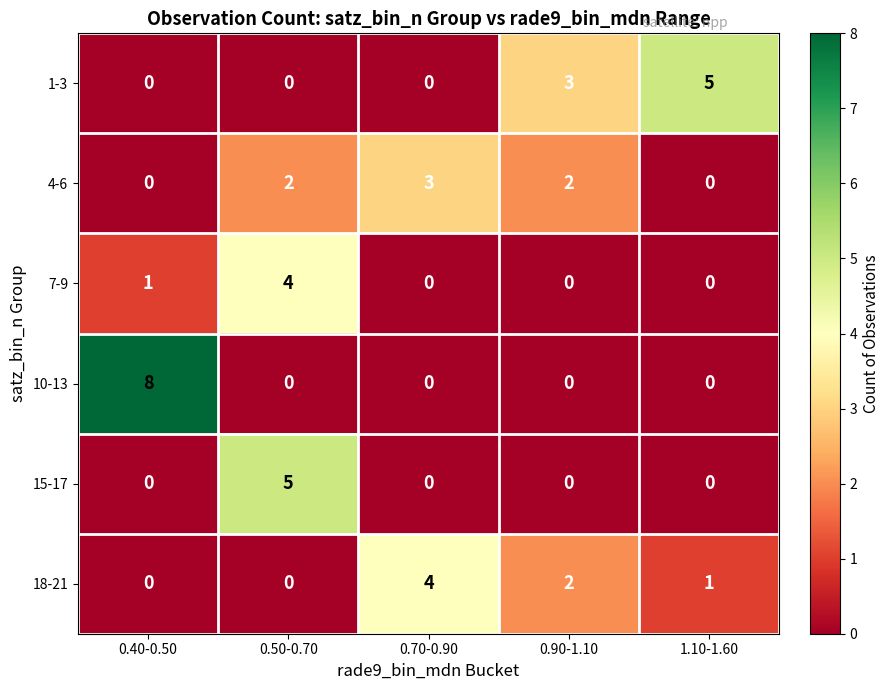

How many distinct data groups are displayed?

6